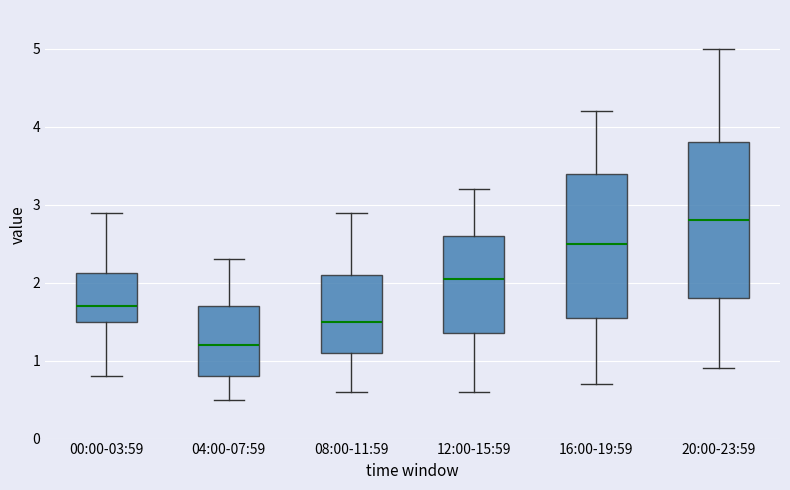

Which box has the lowest median line?

04:00-07:59